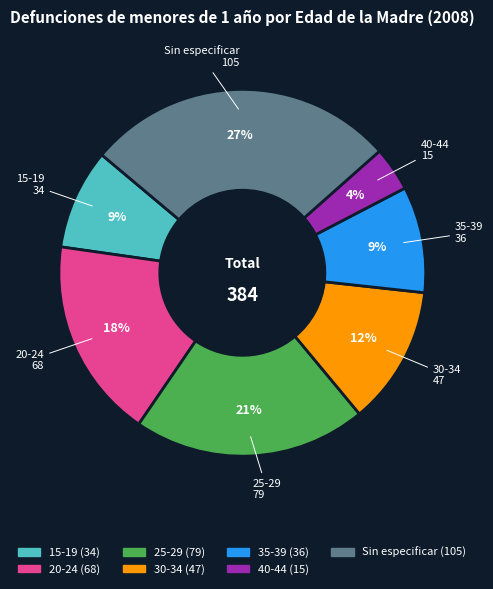

Between 40-44 and 20-24, which is larger?

20-24